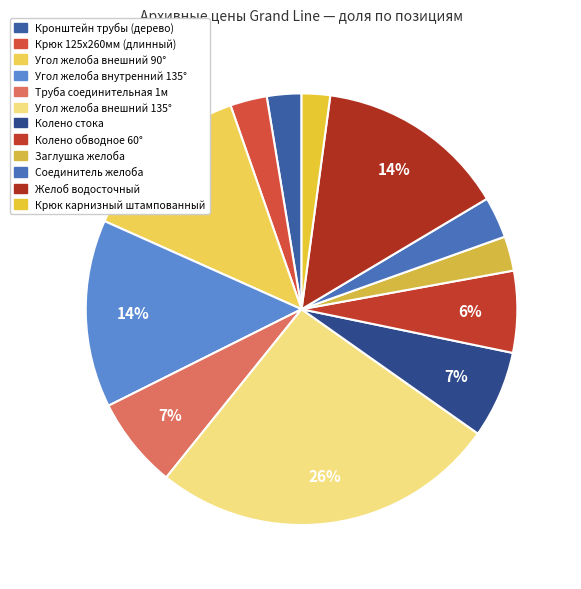

Does Заглушка желоба account for over 50% of the chart?

No